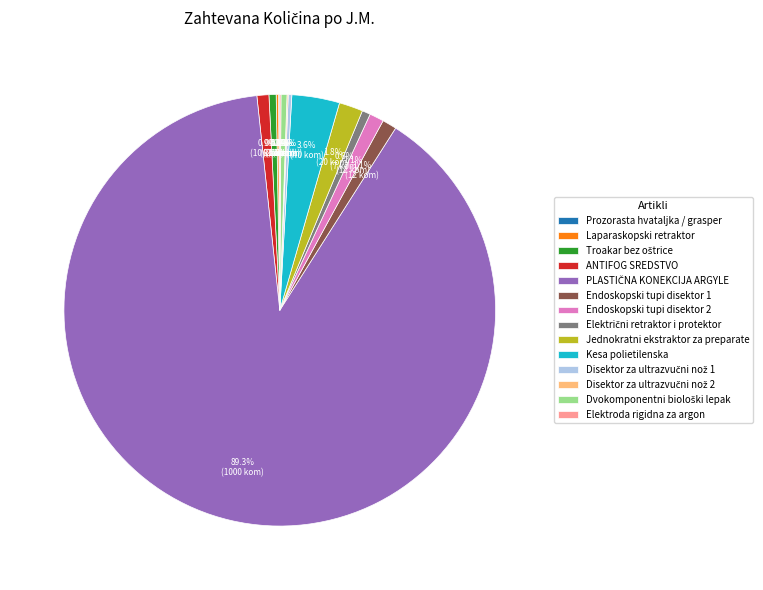

What percentage is NOT represented by Endoskopski tupi disektor 1?

98.9%